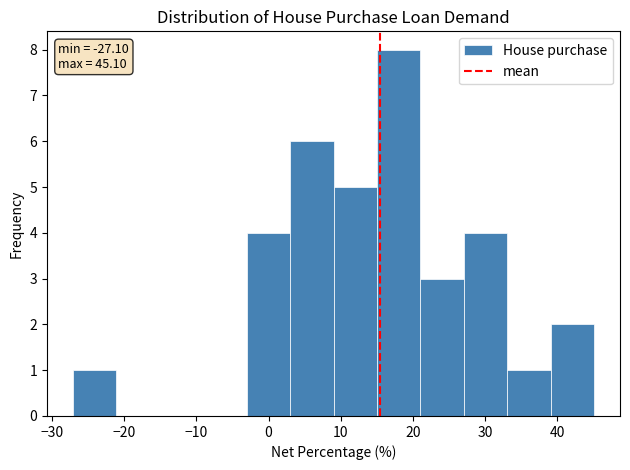

Which range on the x-axis has the tallest bar?

15 to 21